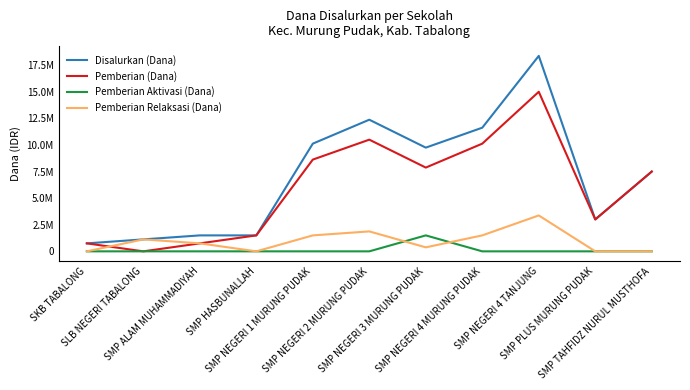

What position from the left is SLB NEGERI TABALONG?

2